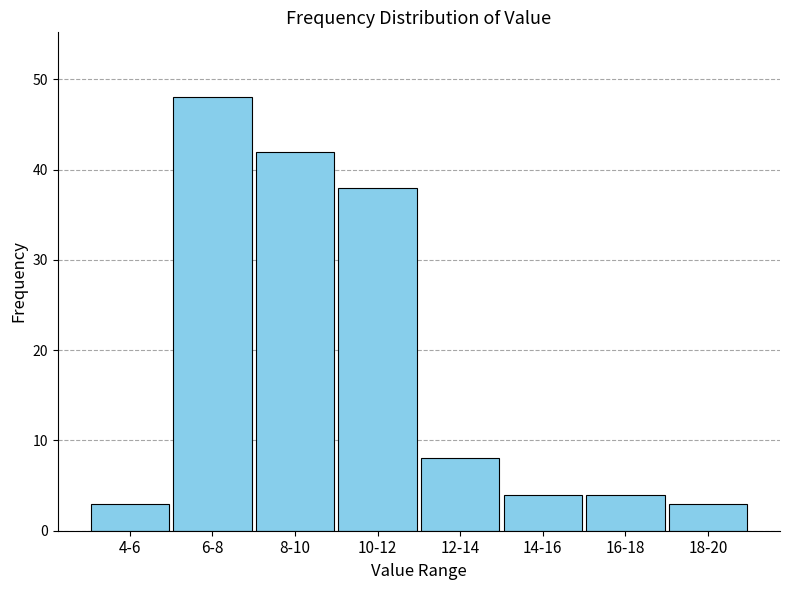

Reading right to left, transcribe all the data shown in this chart.

3	4	4	8	38	42	48	3